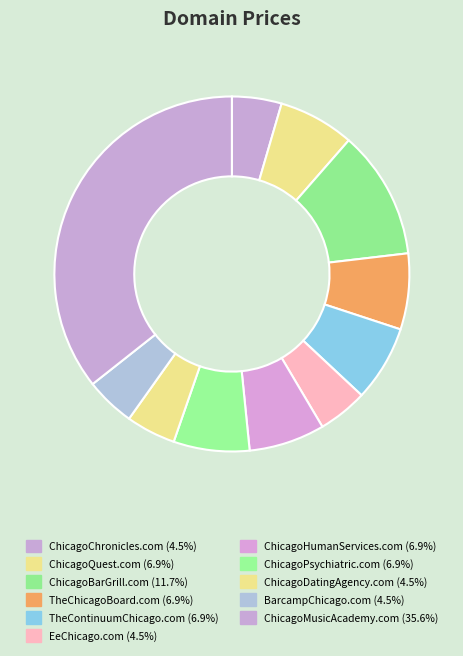

What is the total percentage of ChicagoChronicles.com and TheChicagoBoard.com?

11.4%